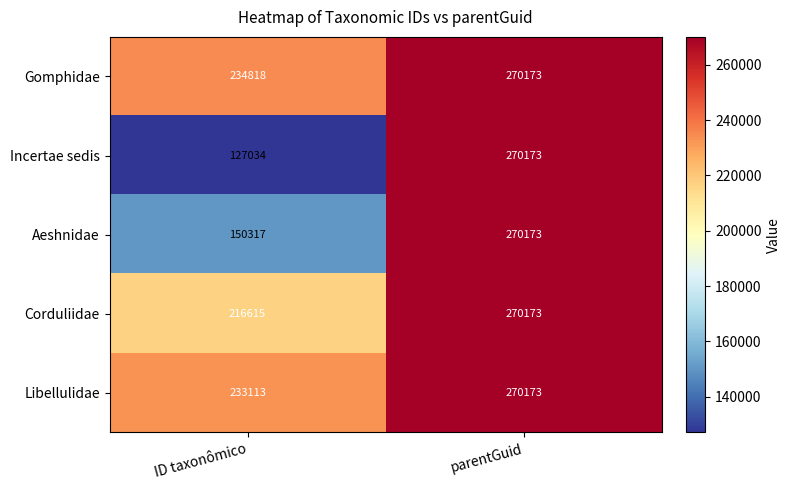

Reading right to left, extract all data points from this chart.

Gomphidae: parentGuid=270173	ID taxonômico=234818
Incertae sedis: parentGuid=270173	ID taxonômico=127034
Aeshnidae: parentGuid=270173	ID taxonômico=150317
Corduliidae: parentGuid=270173	ID taxonômico=216615
Libellulidae: parentGuid=270173	ID taxonômico=233113